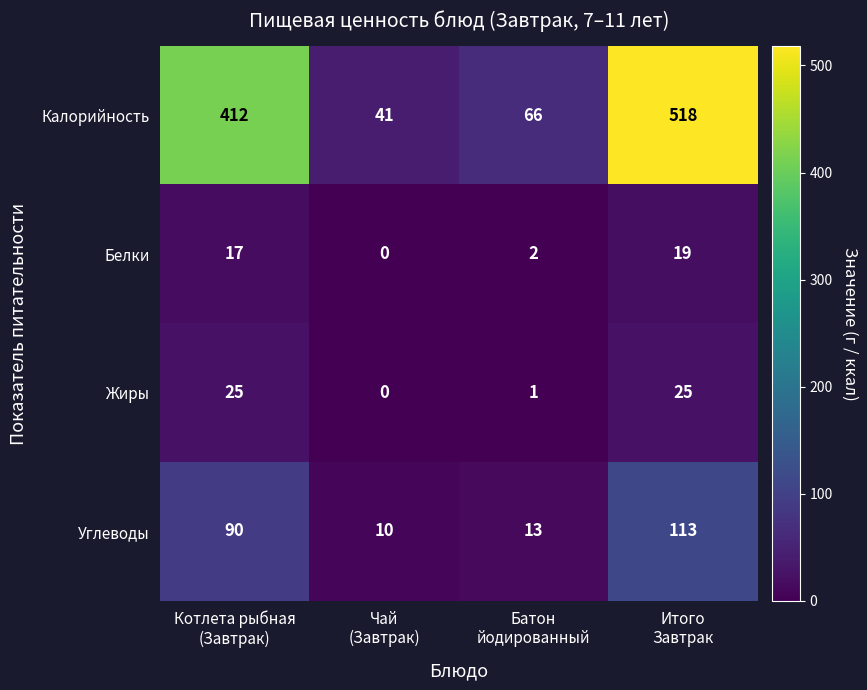

Which series has the widest spread of values?

Калорийность